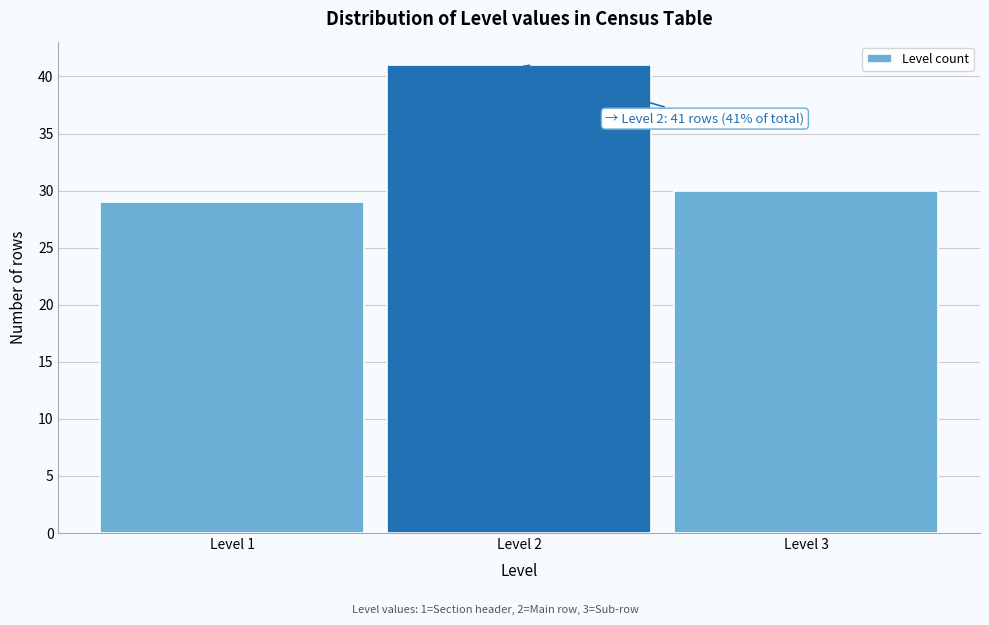

Over which range of the x-axis is the bar tallest?

1.5 to 2.5